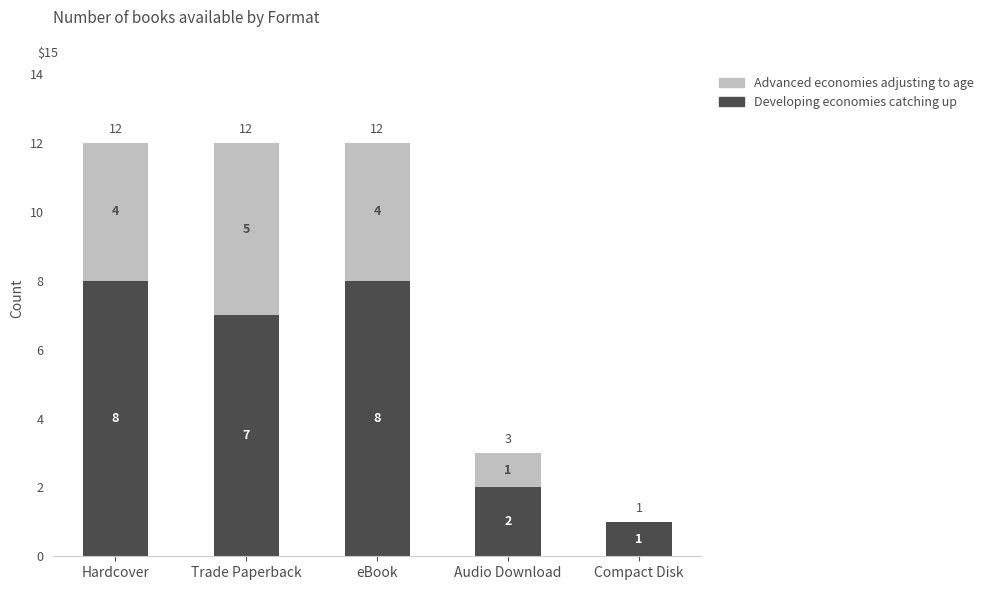

What is the total value across all series at Hardcover?

12